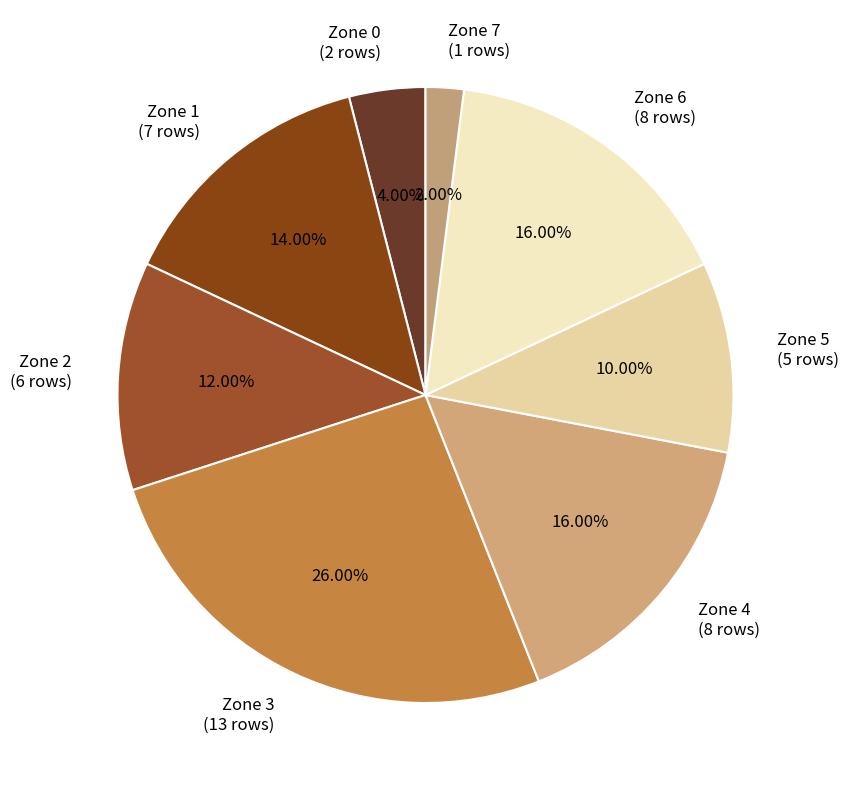

Which has a higher value, Zone 1 or Zone 5?

Zone 1